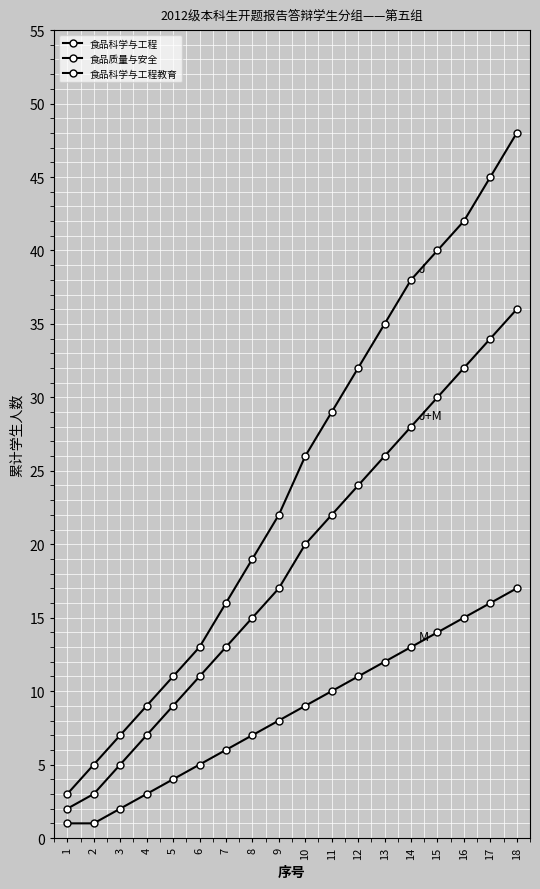

Which category has the highest value across all series?

18